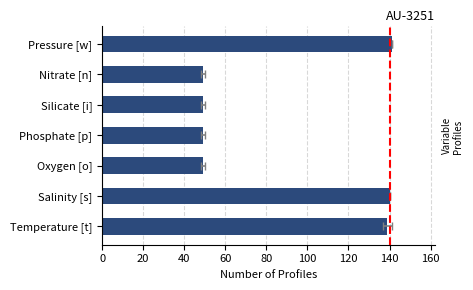

What is the difference between the maximum and minimum values?

92